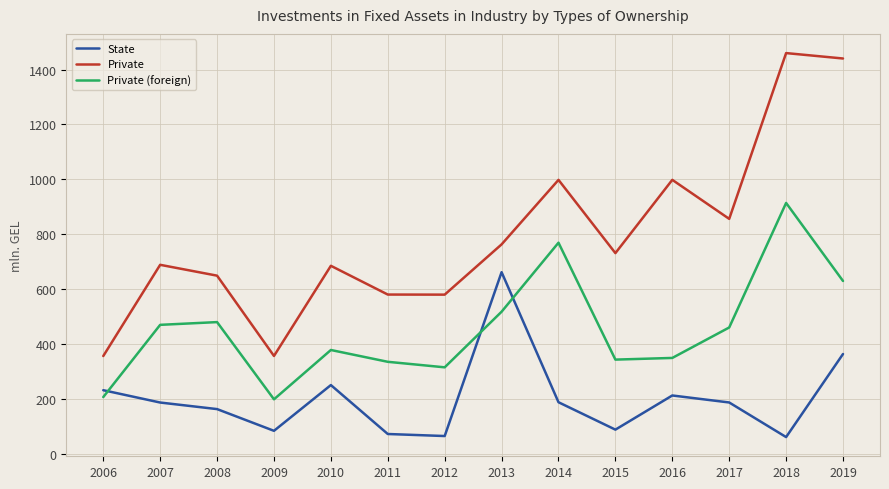

What is the difference between the maximum and minimum values in the State series?

600.5